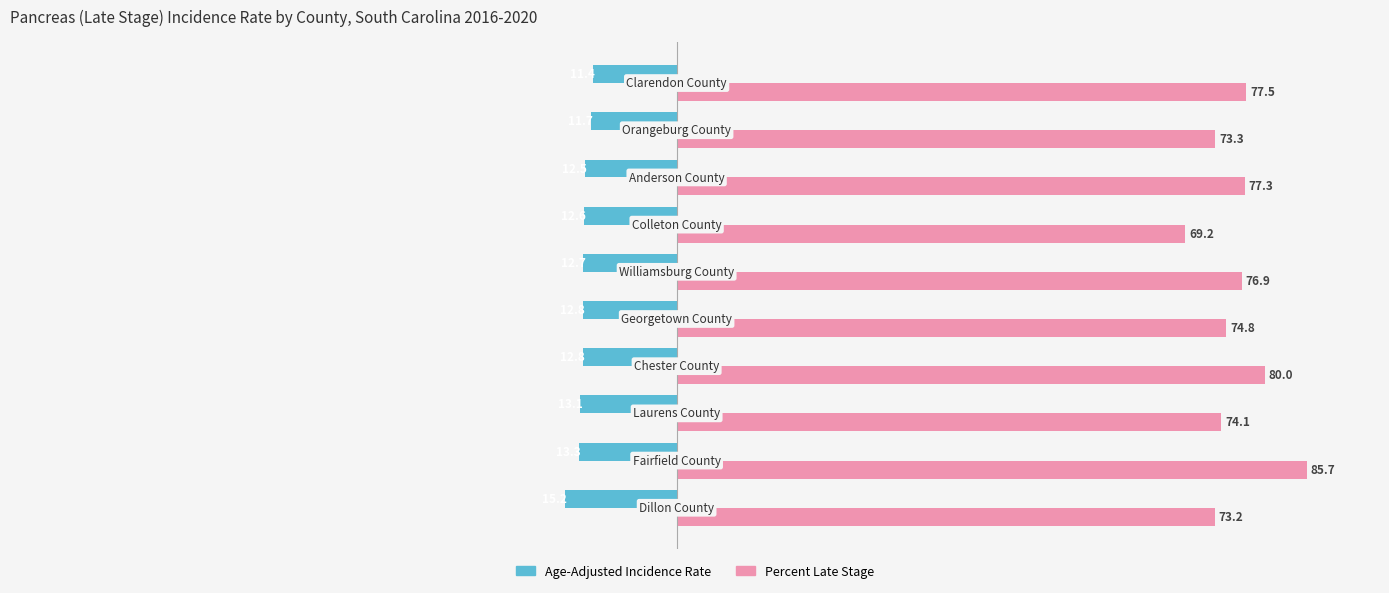

What is the average value of the Age-Adjusted Incidence Rate series?

-12.8